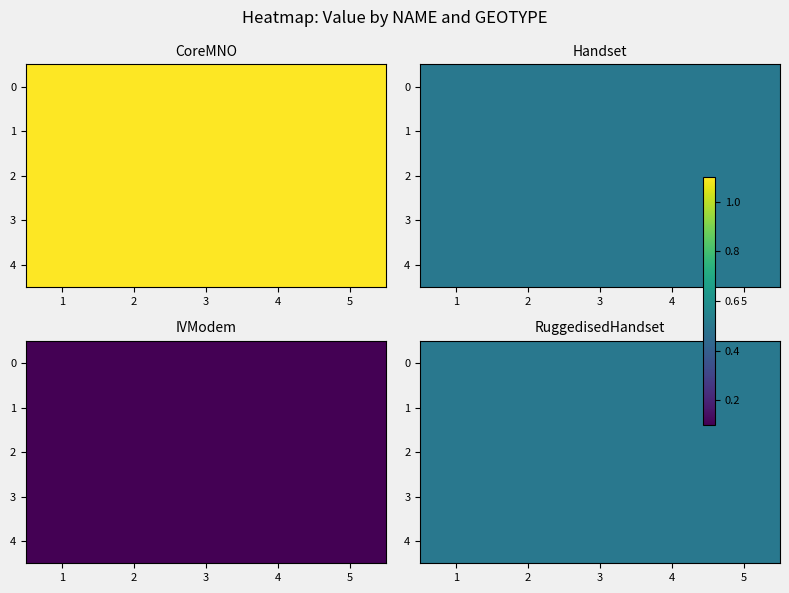

At which label is RuggedisedHandset closest to 0?

1